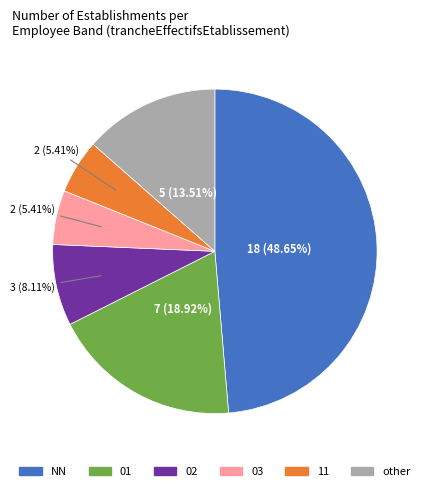

What percentage is NOT represented by 03?

94.6%